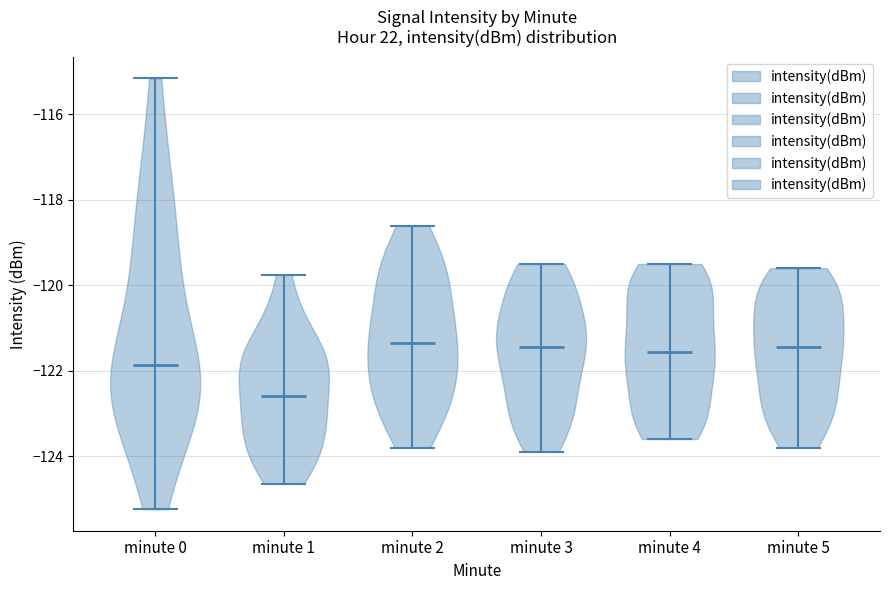

Reading left to right, read every violin against the y-axis: where its median line is, and the lowest and highest points it reaches. The values are not printed on the chart, so give them approximately, as read against the axis.

minute 0: median line -121.8, lowest point -125.2, highest point -115.2
minute 1: median line -122.6, lowest point -124.6, highest point -119.8
minute 2: median line -121.4, lowest point -123.8, highest point -118.6
minute 3: median line -121.4, lowest point -123.8, highest point -119.4
minute 4: median line -121.6, lowest point -123.6, highest point -119.4
minute 5: median line -121.4, lowest point -123.8, highest point -119.6